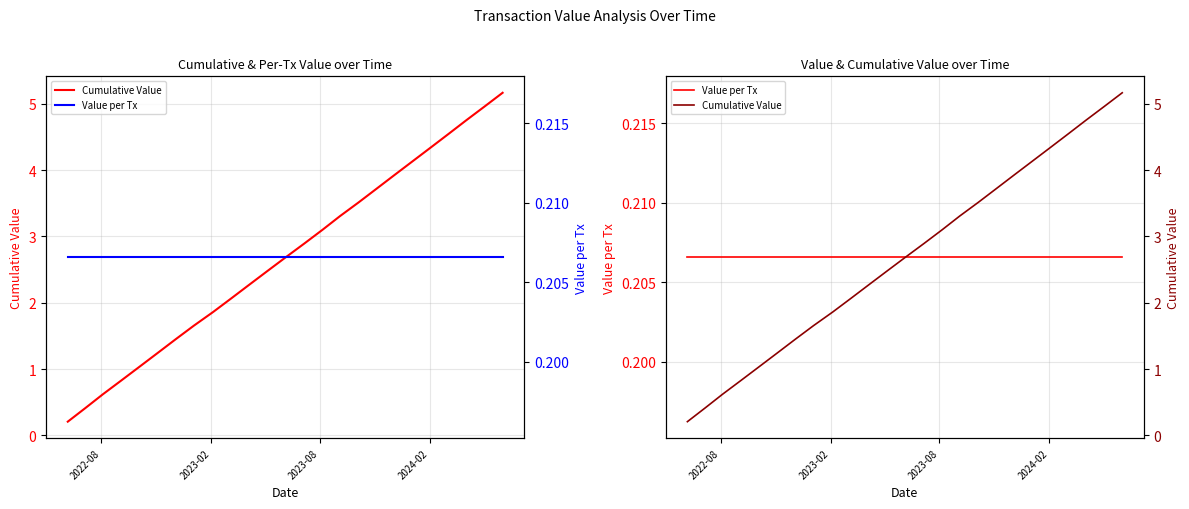

What is the sum of all Value per Tx values?

5.2